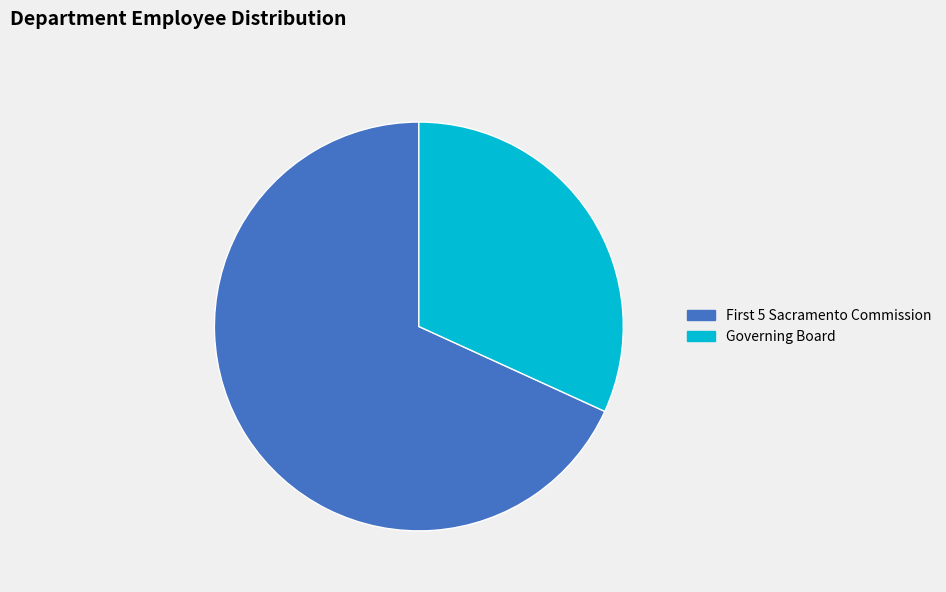

Which category has the biggest portion of the pie?

First 5 Sacramento Commission